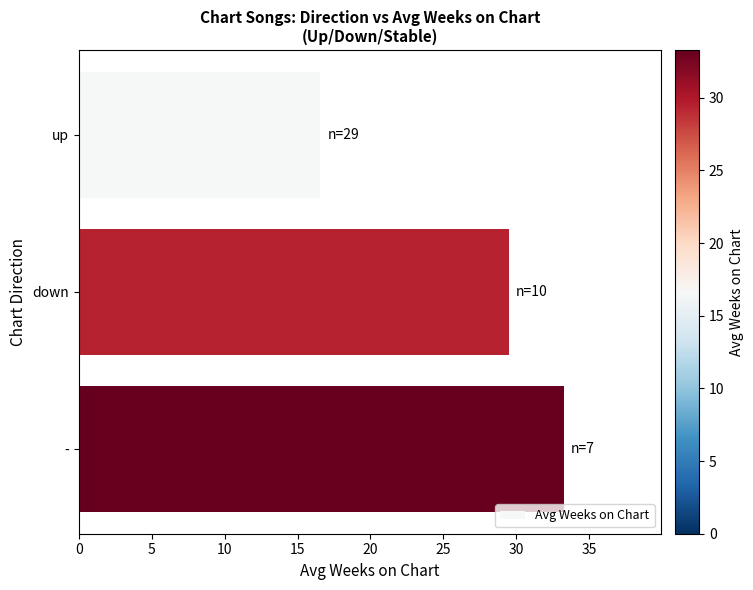

Which has a higher value, - or up?

-